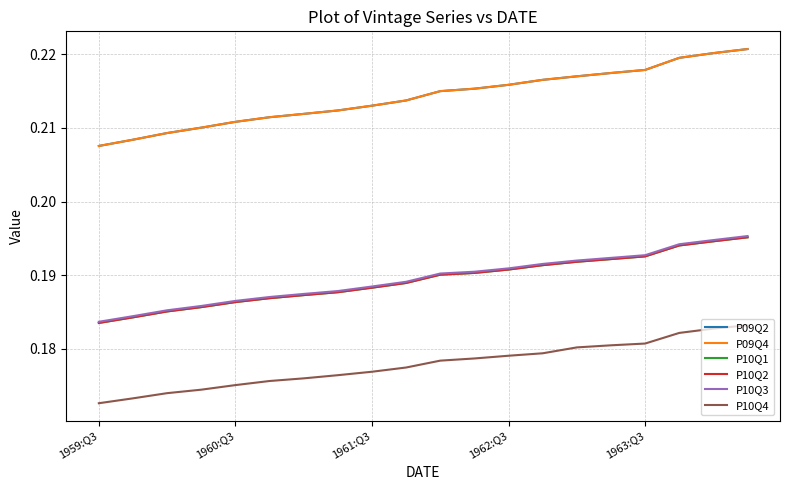

Does the chart display data point markers on the line(s)?

No